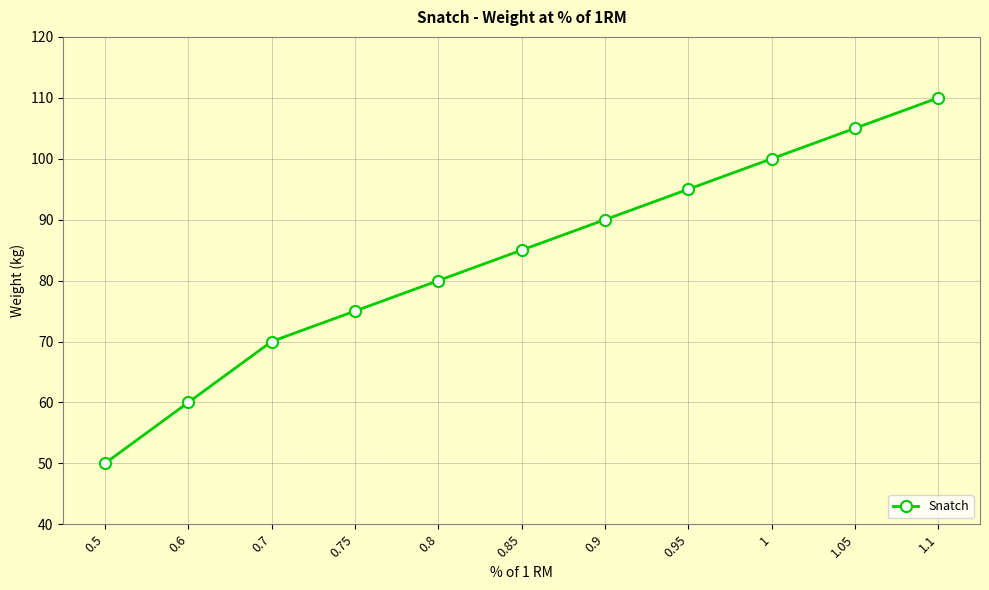

What is the difference between the maximum and minimum values?

60